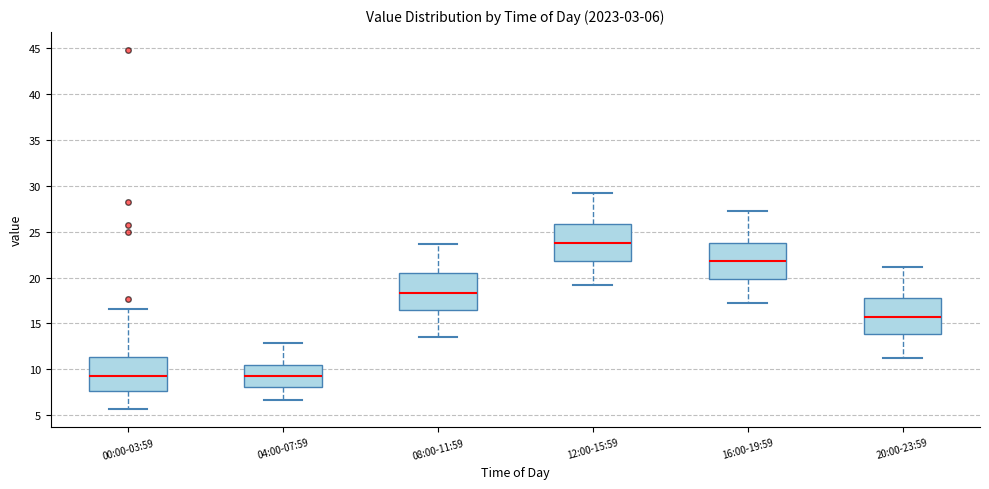

Which box has the highest median line?

12:00-15:59